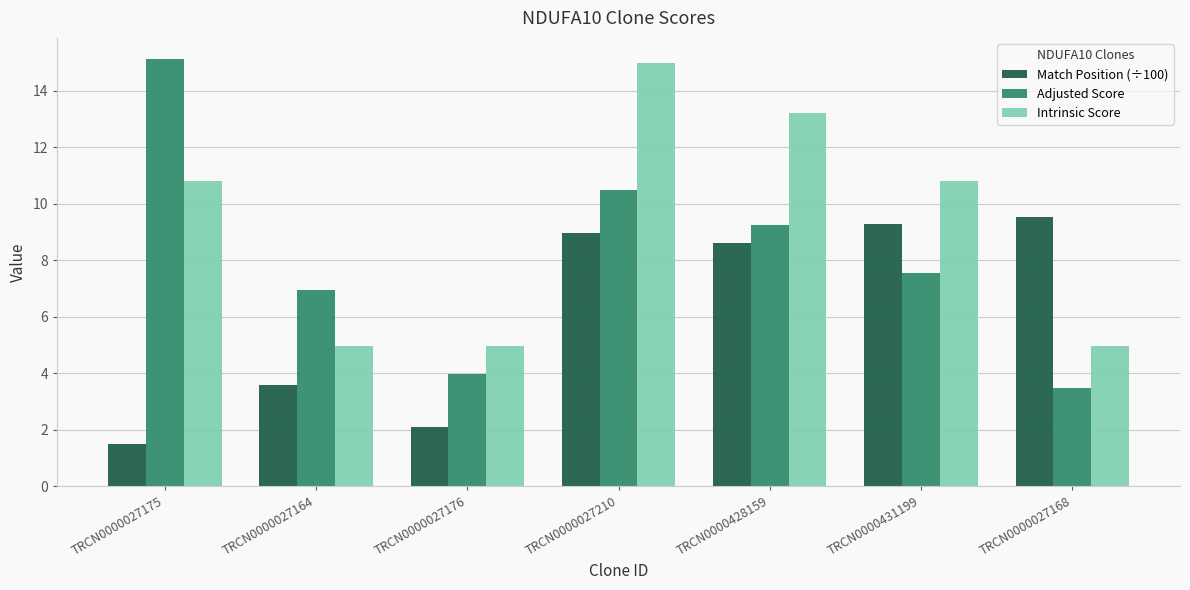

List the series in order of their overall mean, highest first.

Intrinsic Score, Adjusted Score, Match Position (÷100)